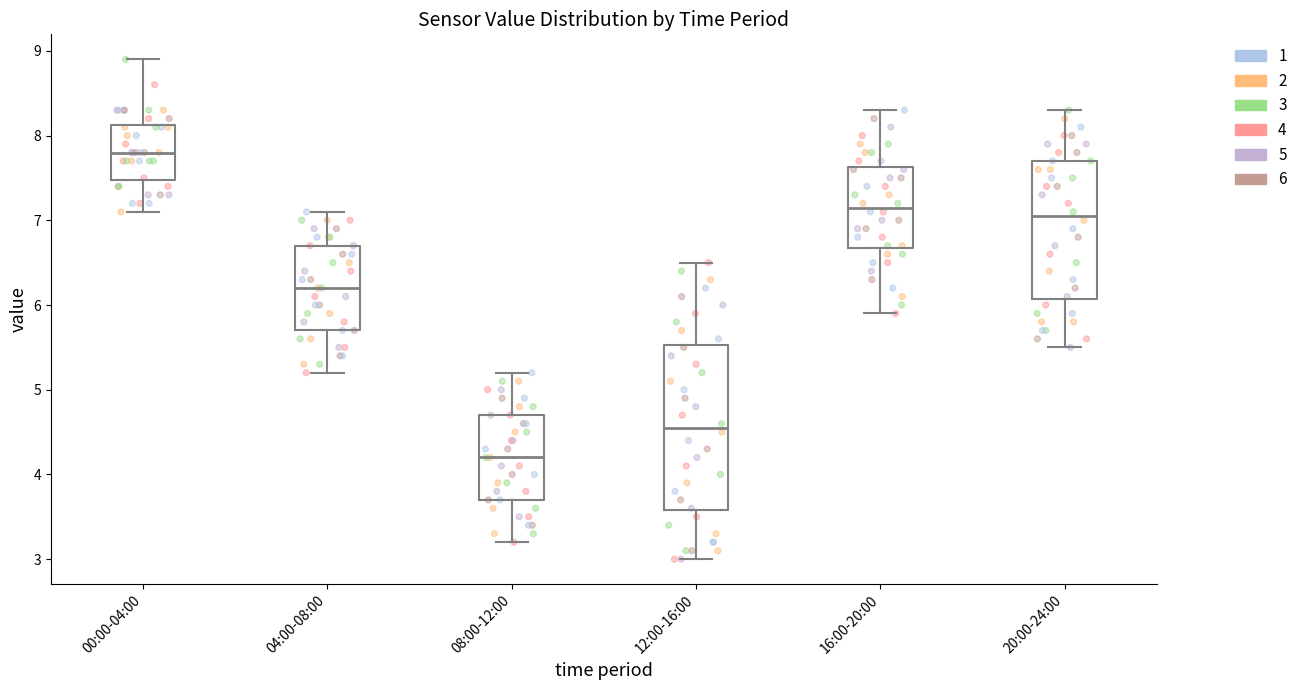

Where does the upper whisker of the box for 12:00-16:00 end on the y-axis? The values are not printed on the chart, so give them approximately, as read against the axis.

6.5